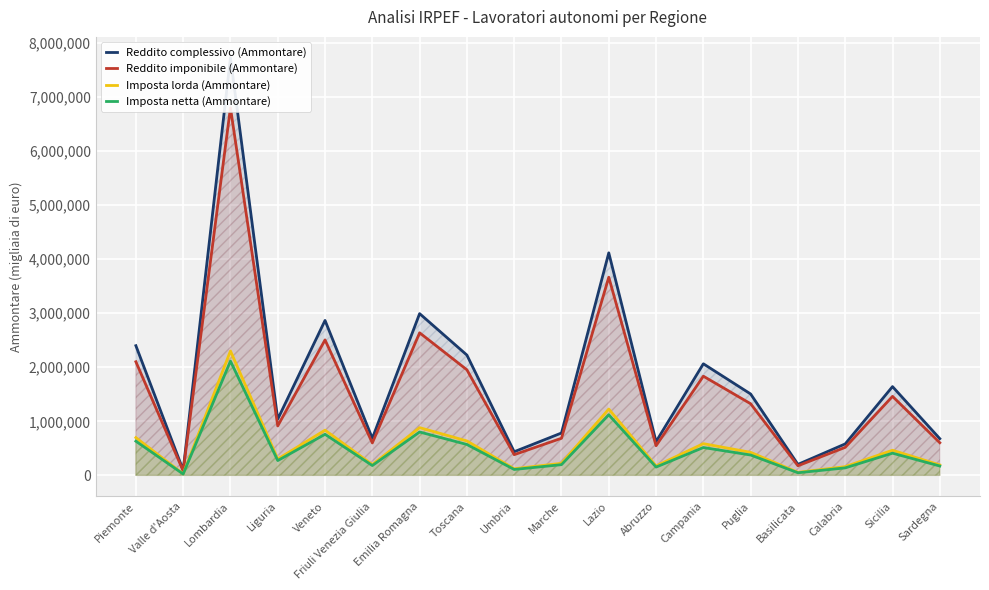

What is the average value of the Imposta netta (Ammontare) series?

477546